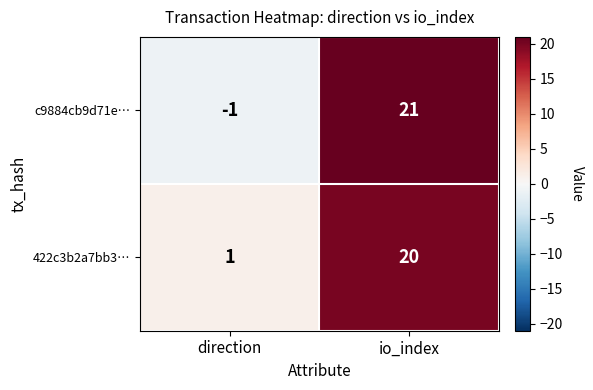

List the series in order of their overall mean, highest first.

422c3b2a7bb3…, c9884cb9d71e…